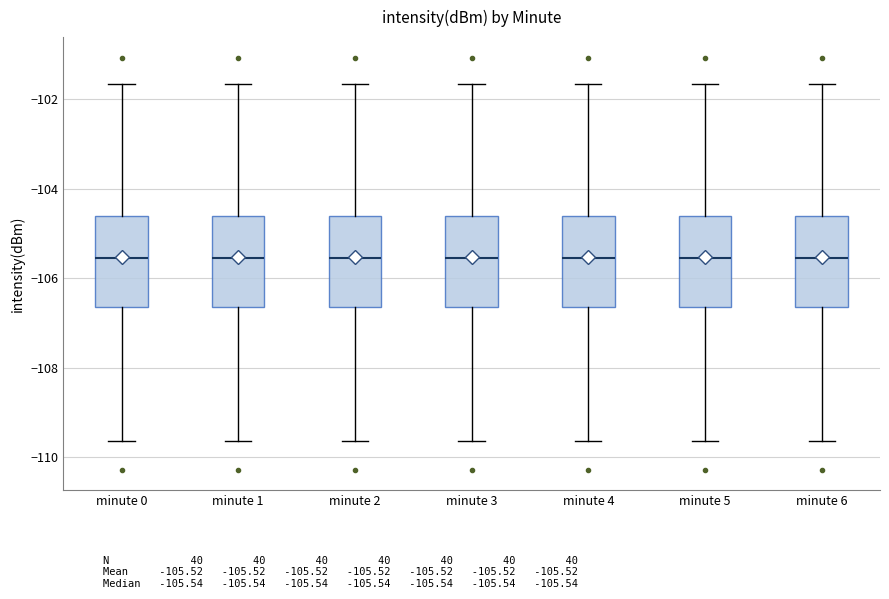

Where is the lower edge of the box for minute 4 on the y-axis? The values are not printed on the chart, so give them approximately, as read against the axis.

-106.6